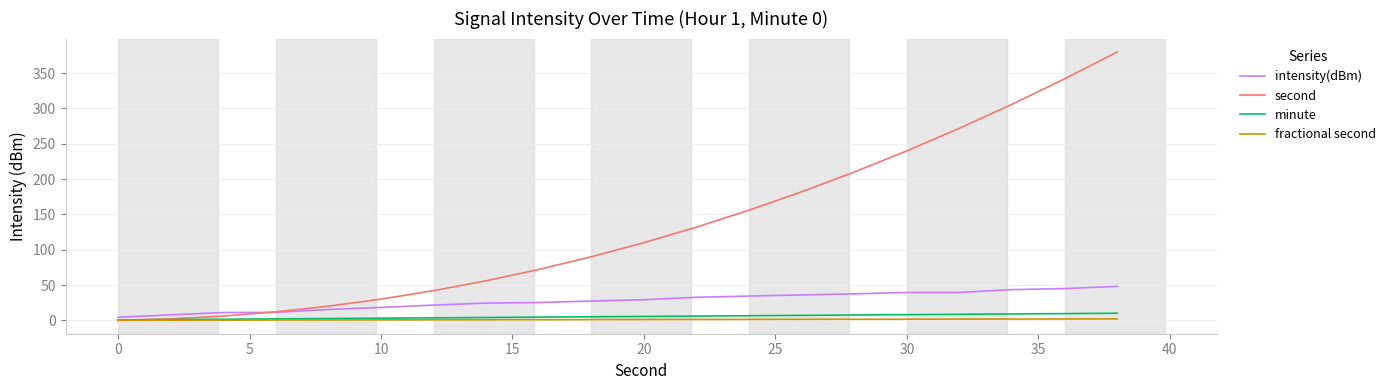

What is the minimum value for intensity(dBm)?

4.3